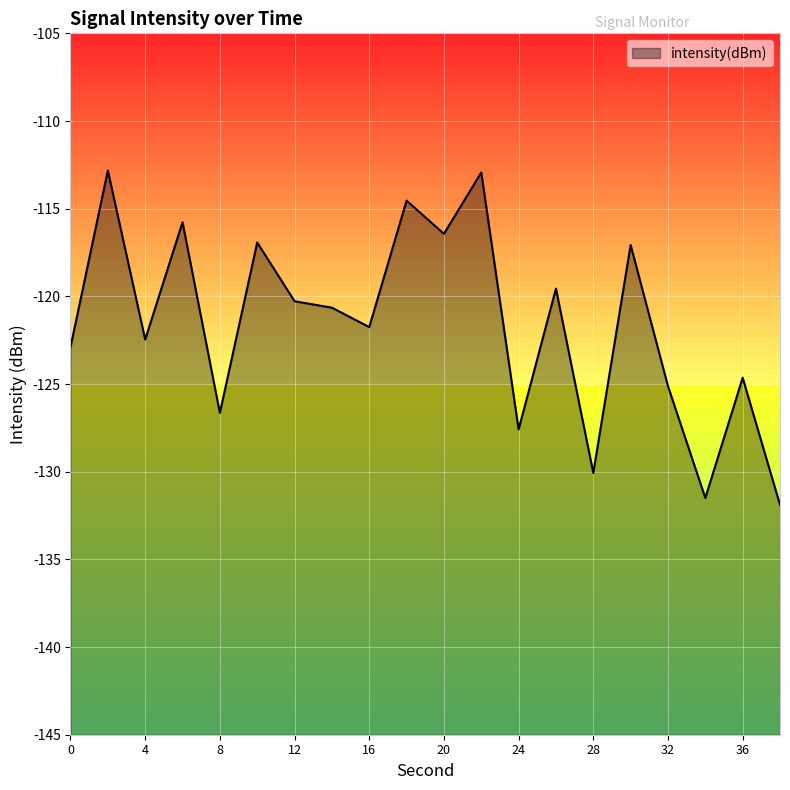

True or false: the data shows -122.9 at 0.

True